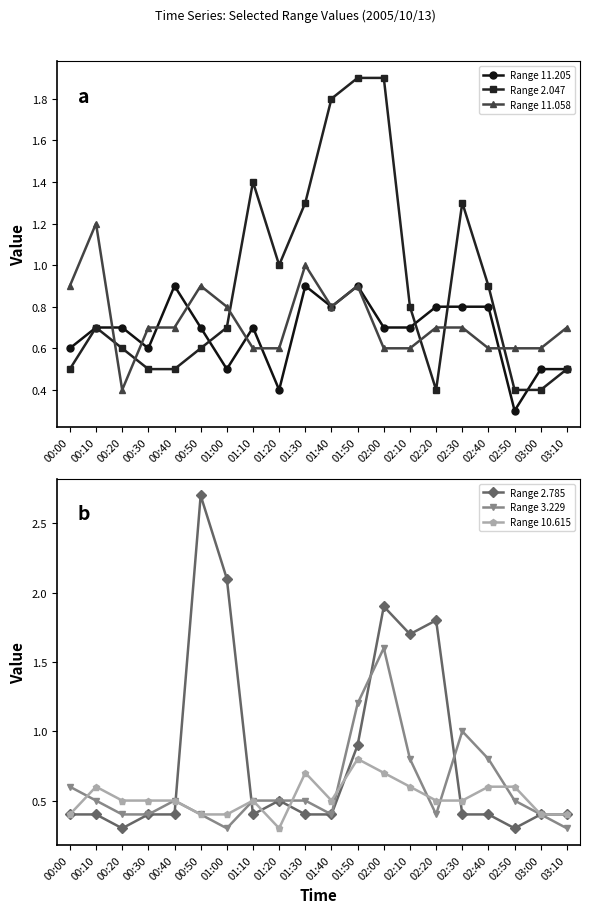

What are all the series names shown in the legend?

Range 11.205, Range 2.047, Range 11.058, Range 2.785, Range 3.229, Range 10.615